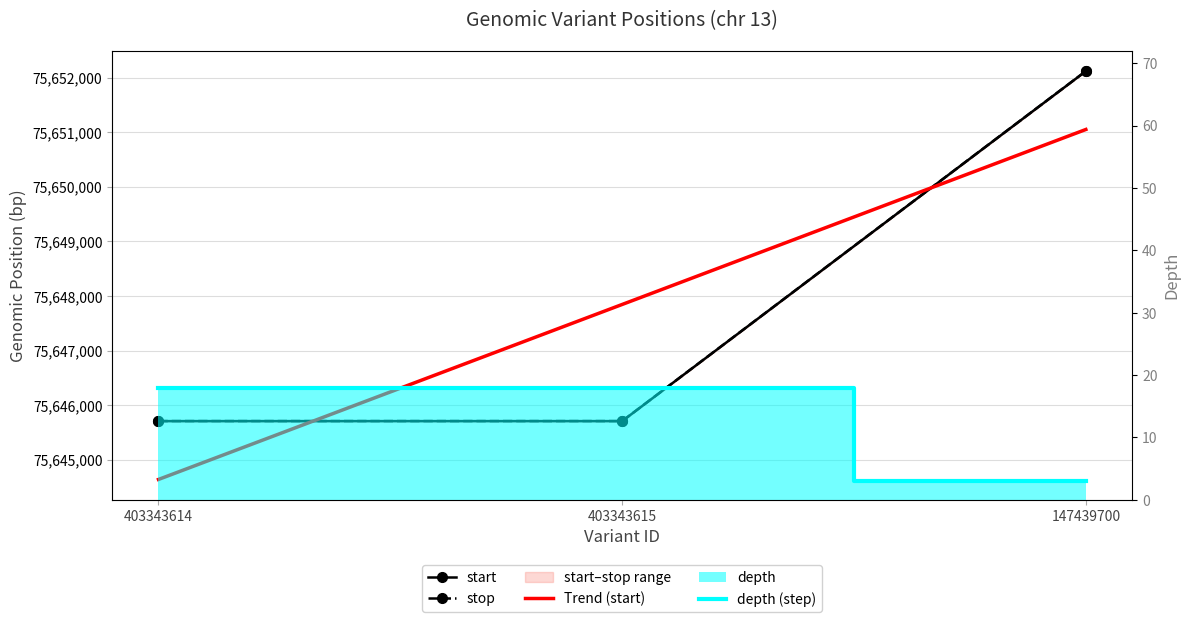

What is the label of the 3rd point from the left?

147439700